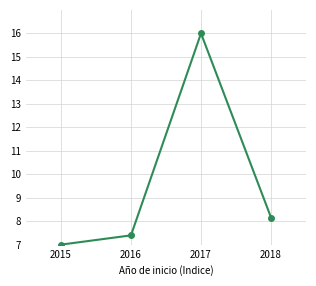

Reading right to left, extract all data points from this chart.

2018=8.1	2017=16.0	2016=7.4	2015=7.0